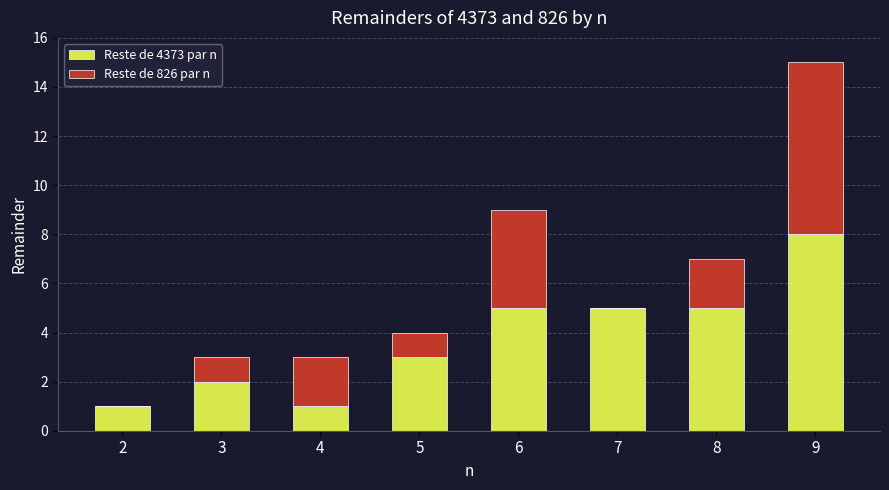

How many series are shown in this chart?

2